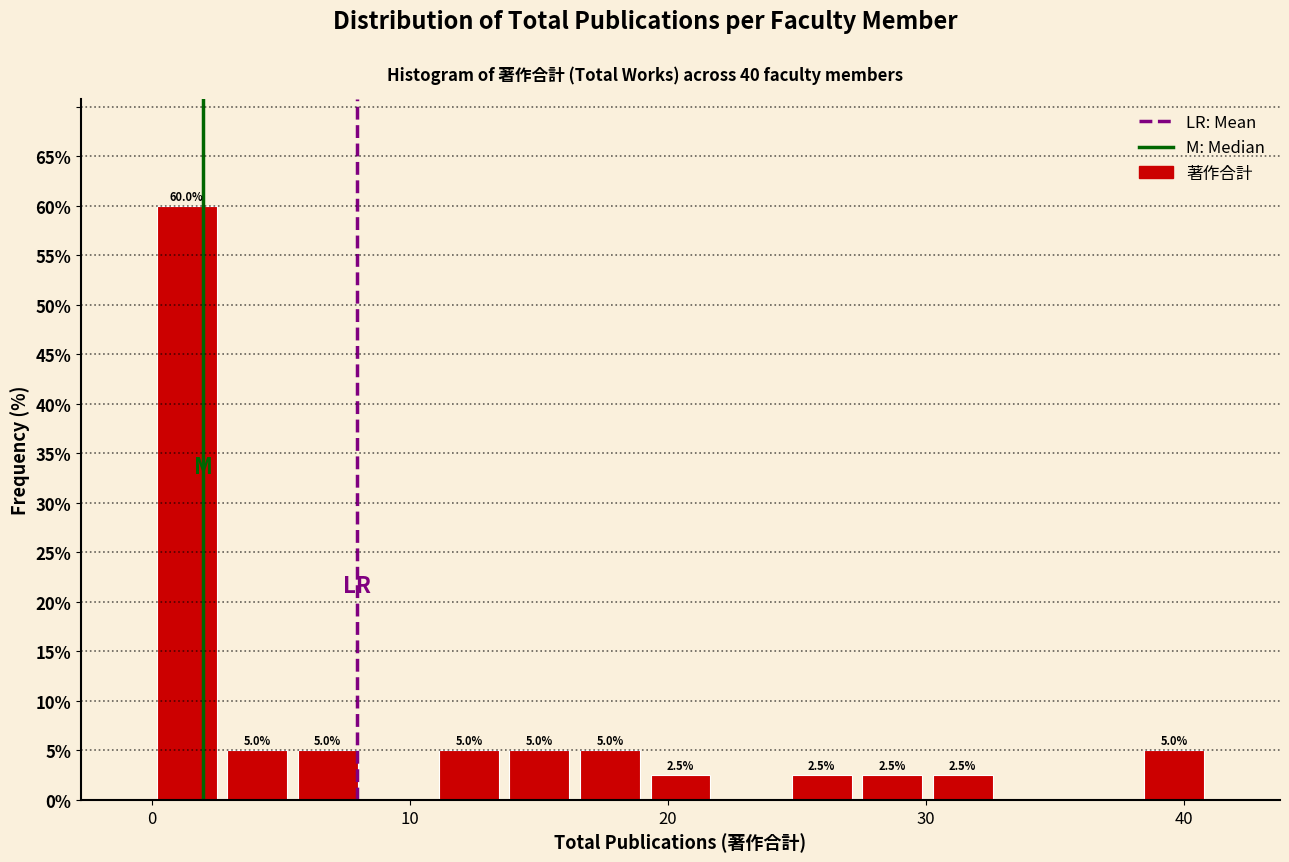

Read against the x-axis, roughly where is the centre of the tallest bar?

1